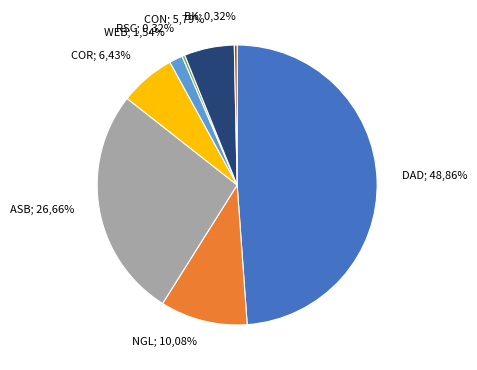

Count the number of slices in the pie.

8